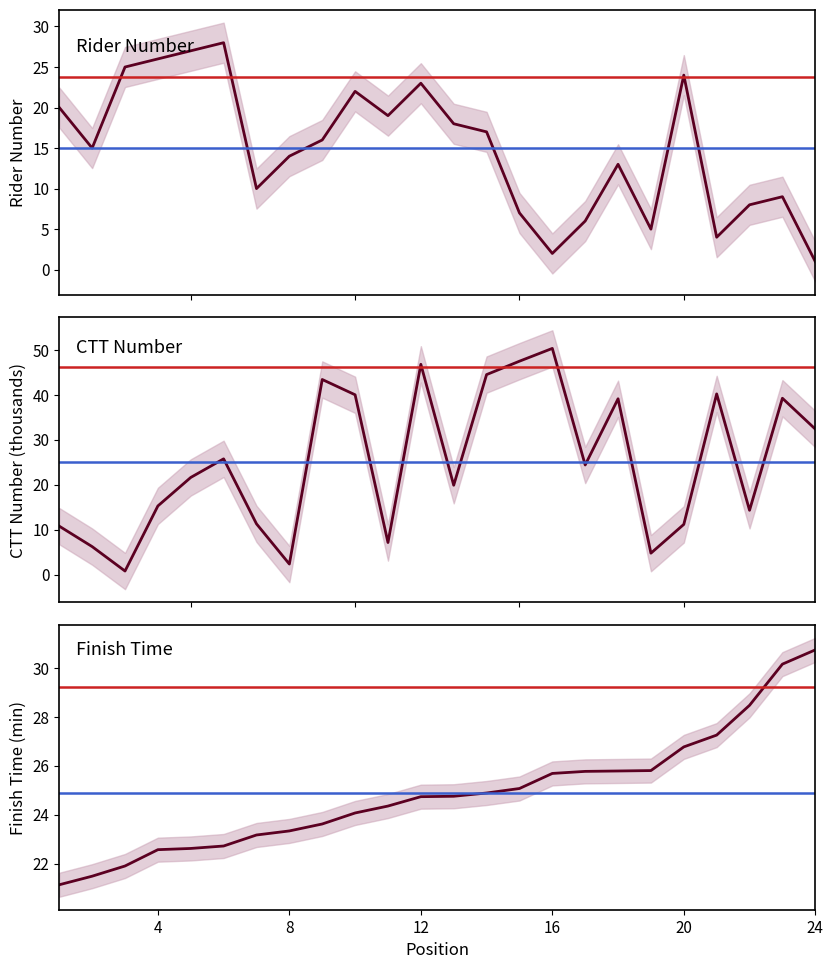

In CTT Number (k), how many points are lower than both neighbors (excluding endpoints)?

7